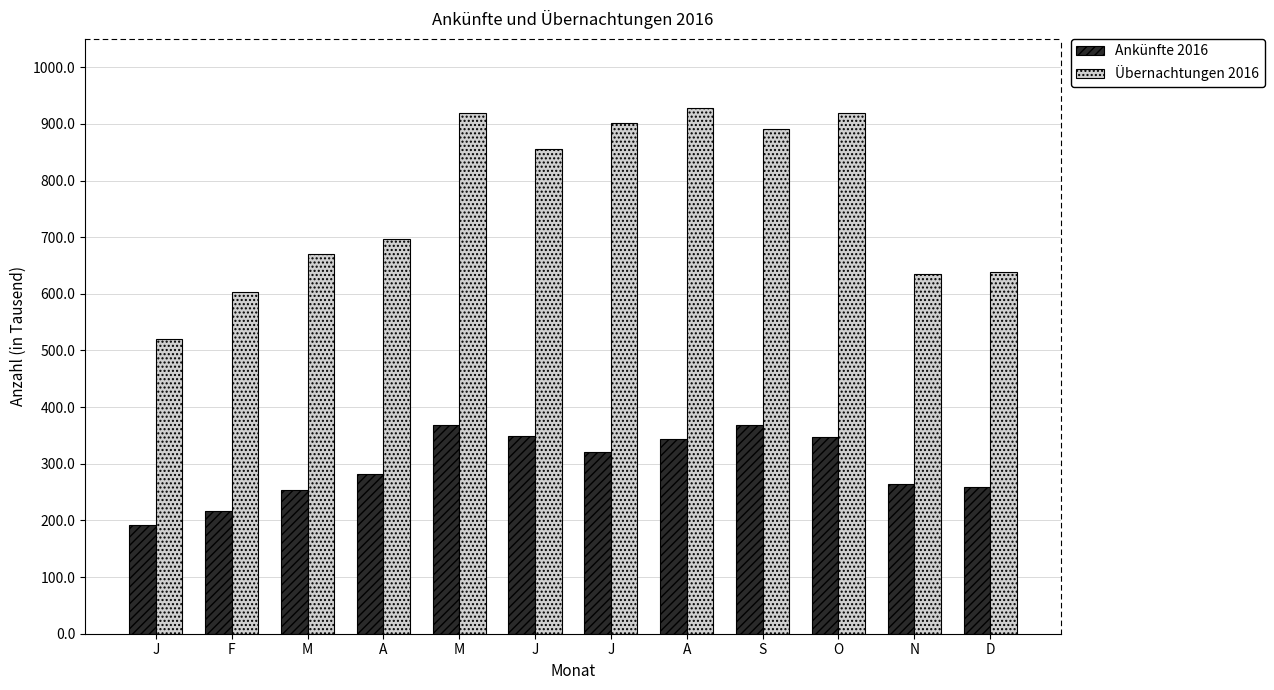

What are all the series names shown in the legend?

Ankünfte 2016, Übernachtungen 2016